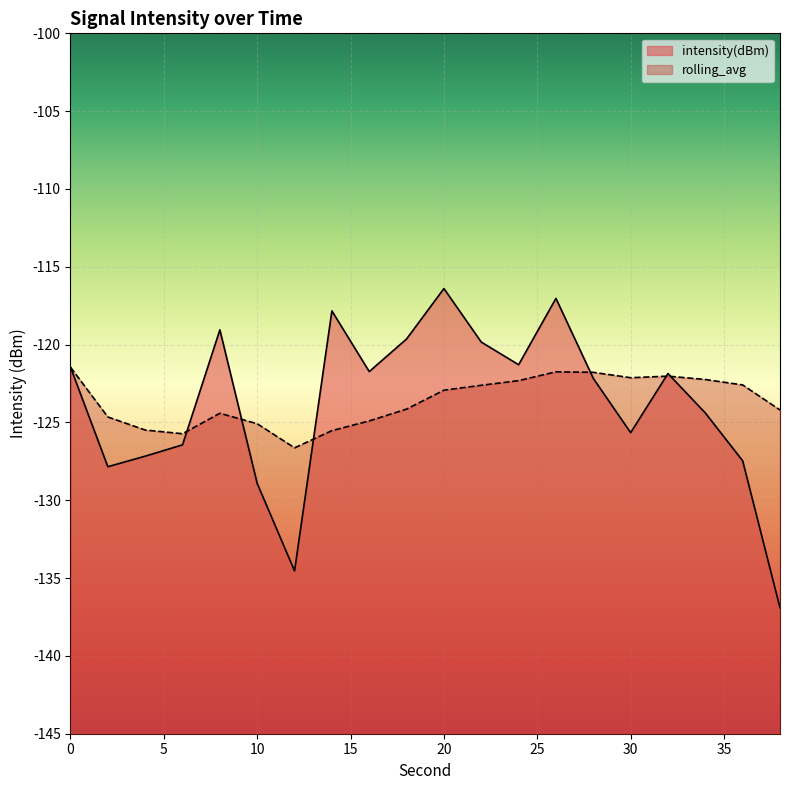

Read the rolling_avg value at 16.

-124.9